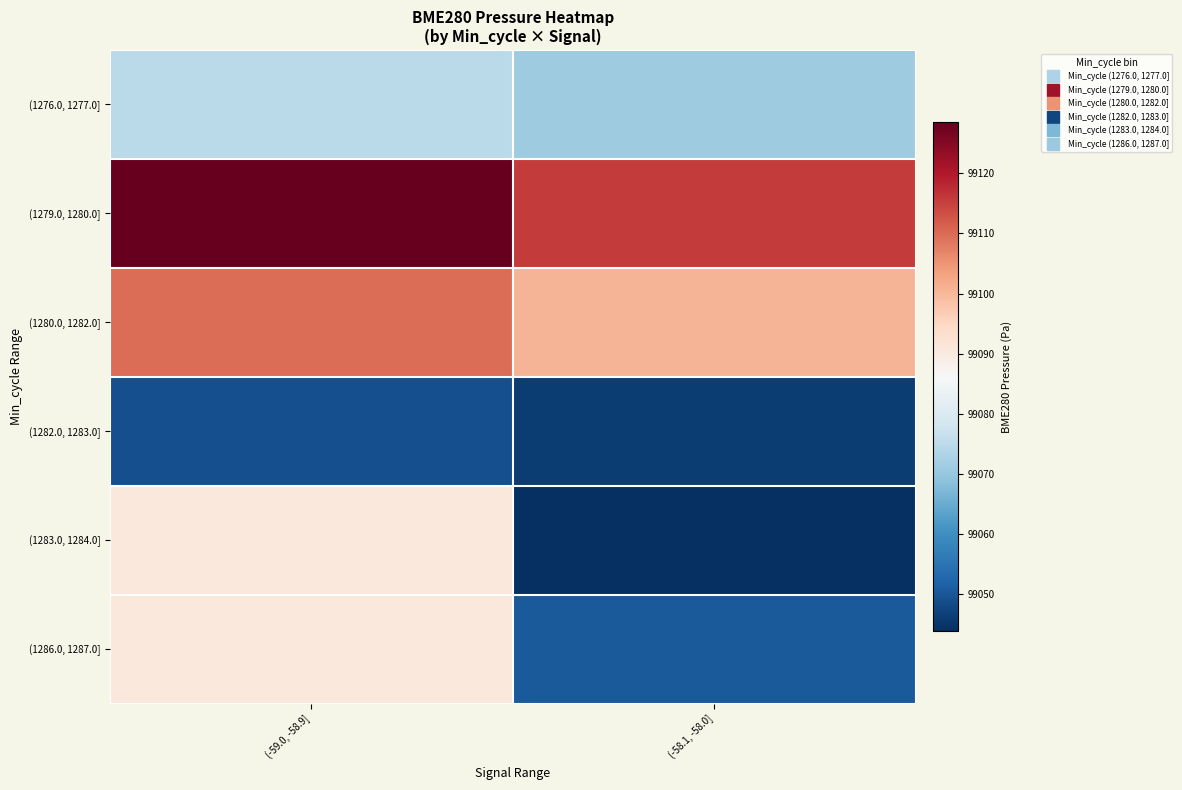

What is the greatest value displayed?

99128.5